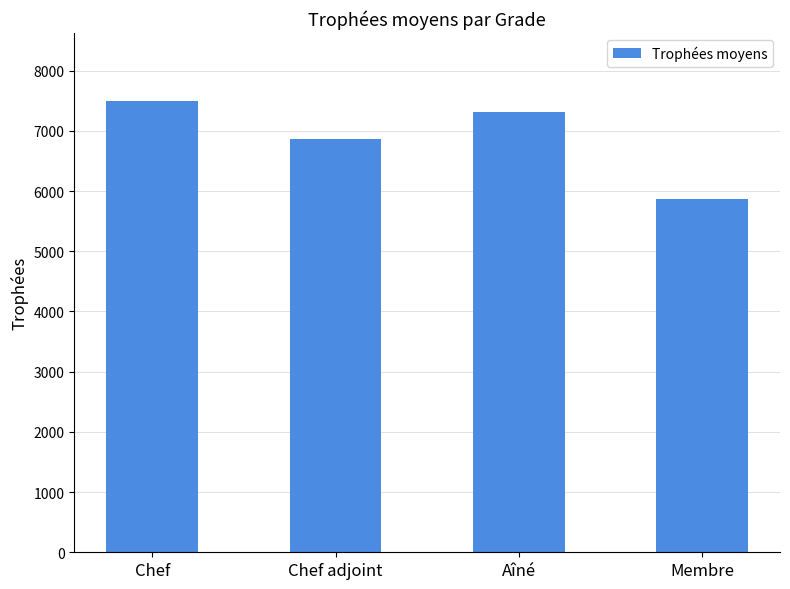

Which category has the lowest value across all series?

Membre